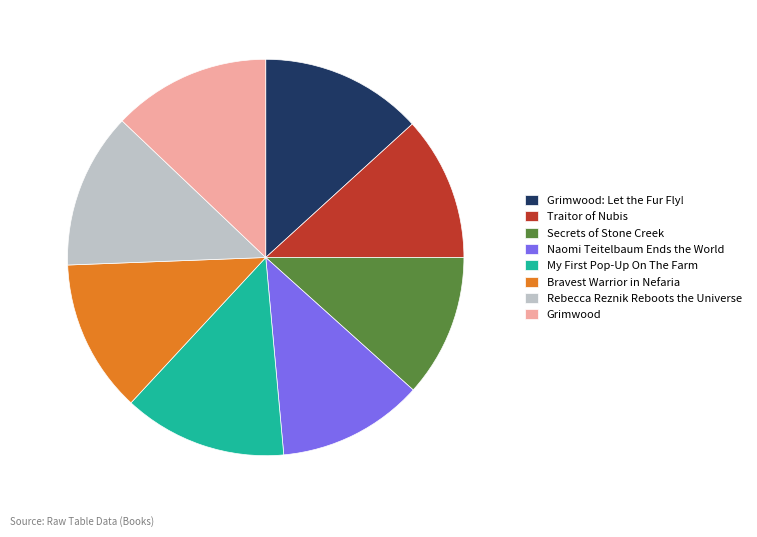

How many slices are in this pie chart?

8